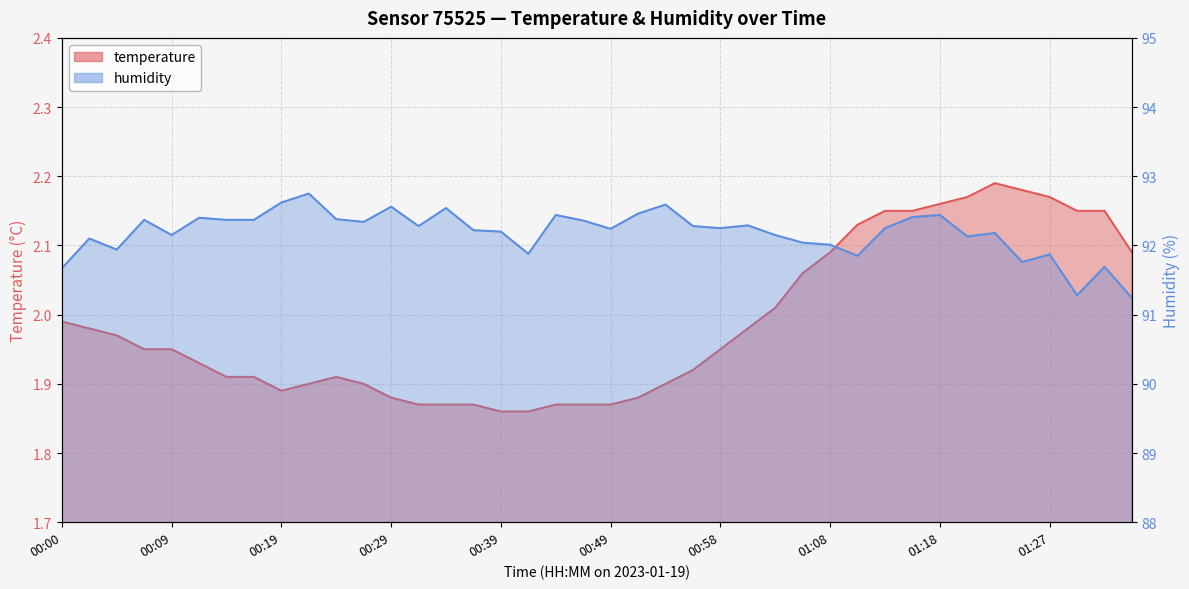

Which series has the widest spread of values?

humidity